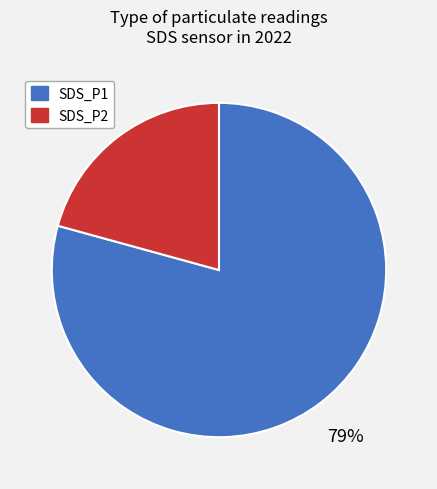

How many slices are in this pie chart?

2